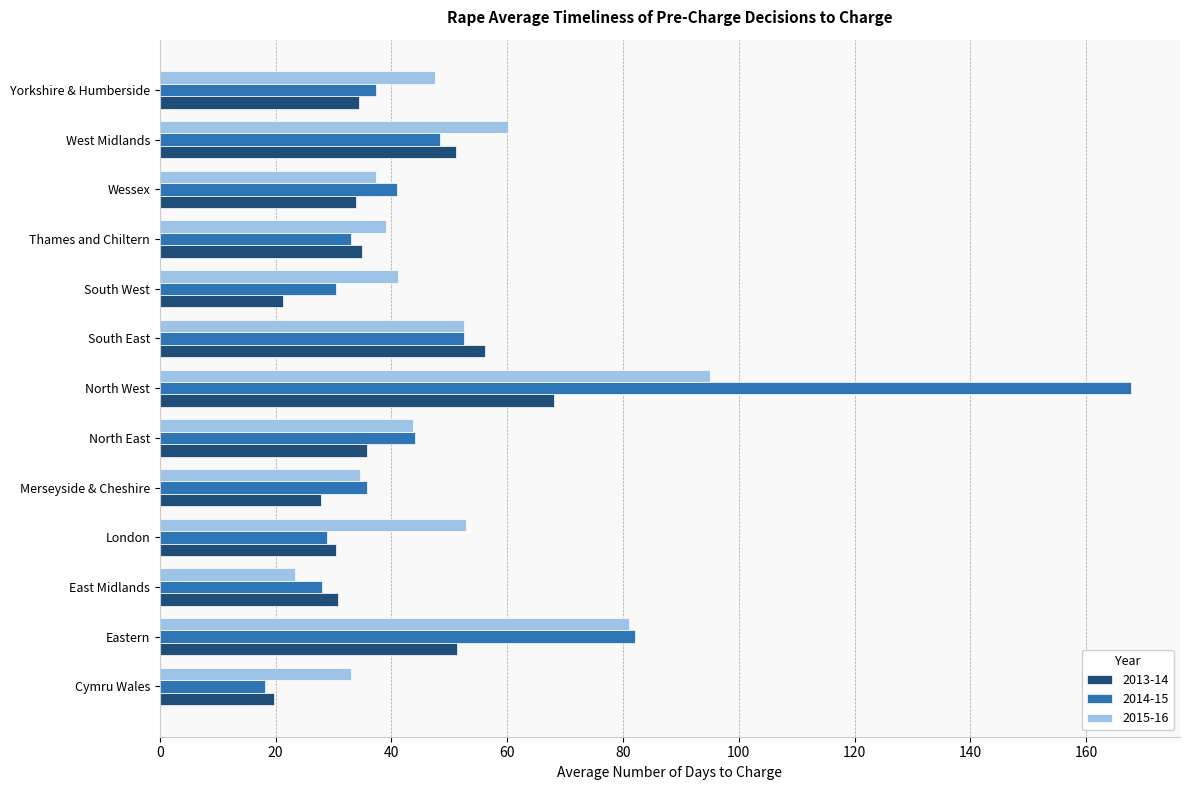

What is the minimum value for 2015-16?

23.3